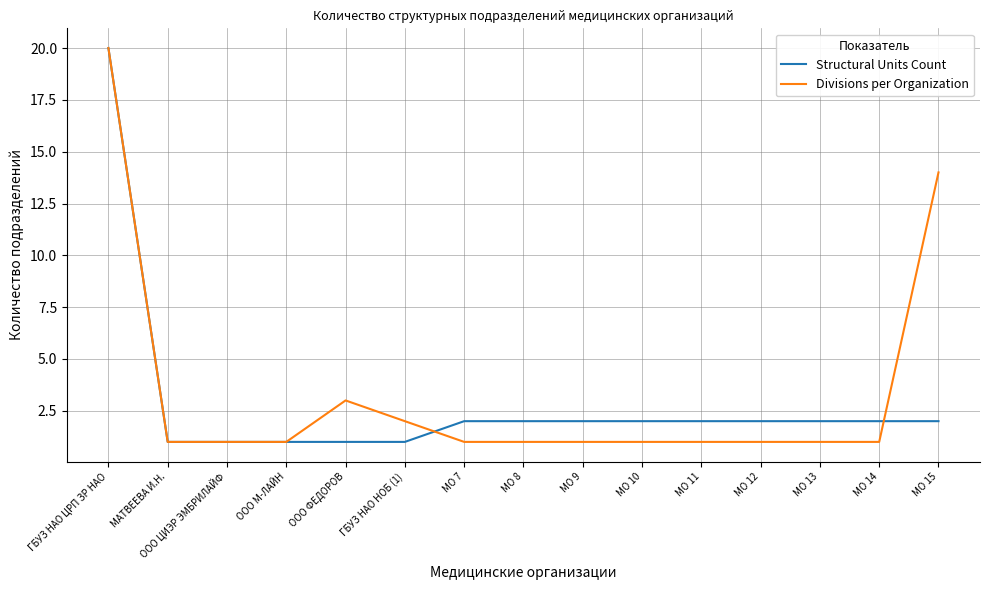

At which label is Divisions per Organization closest to 10?

МО 15